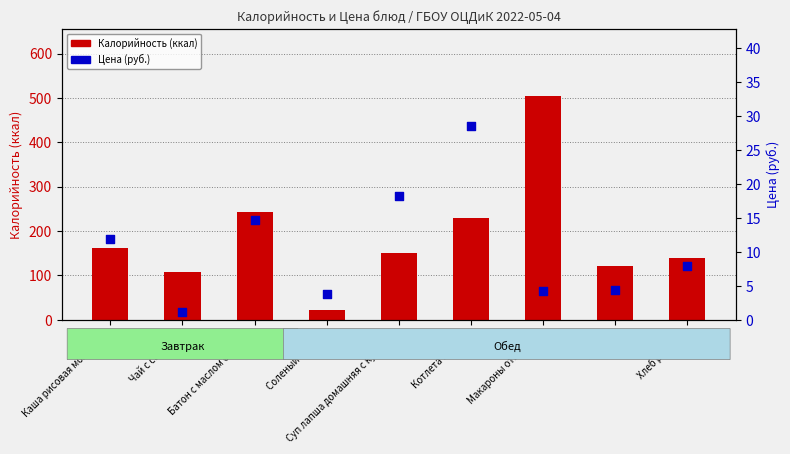

At how many categories does at least one series exceed 460?

1